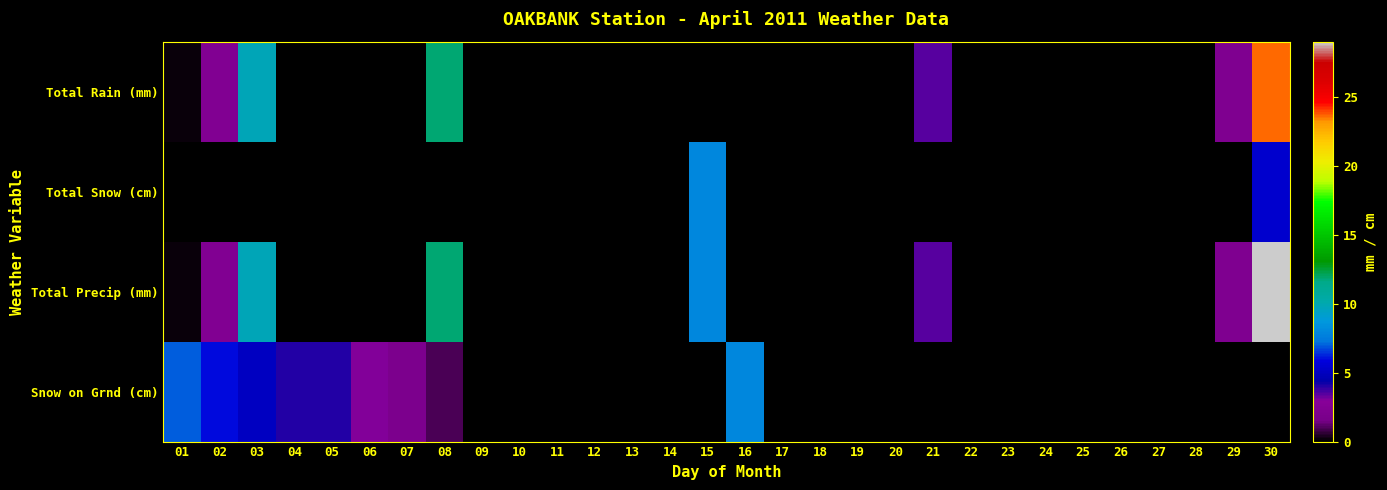

List the series in order of their overall mean, lowest first.

Total Snow (cm), Snow on Grnd (cm), Total Rain (mm), Total Precip (mm)